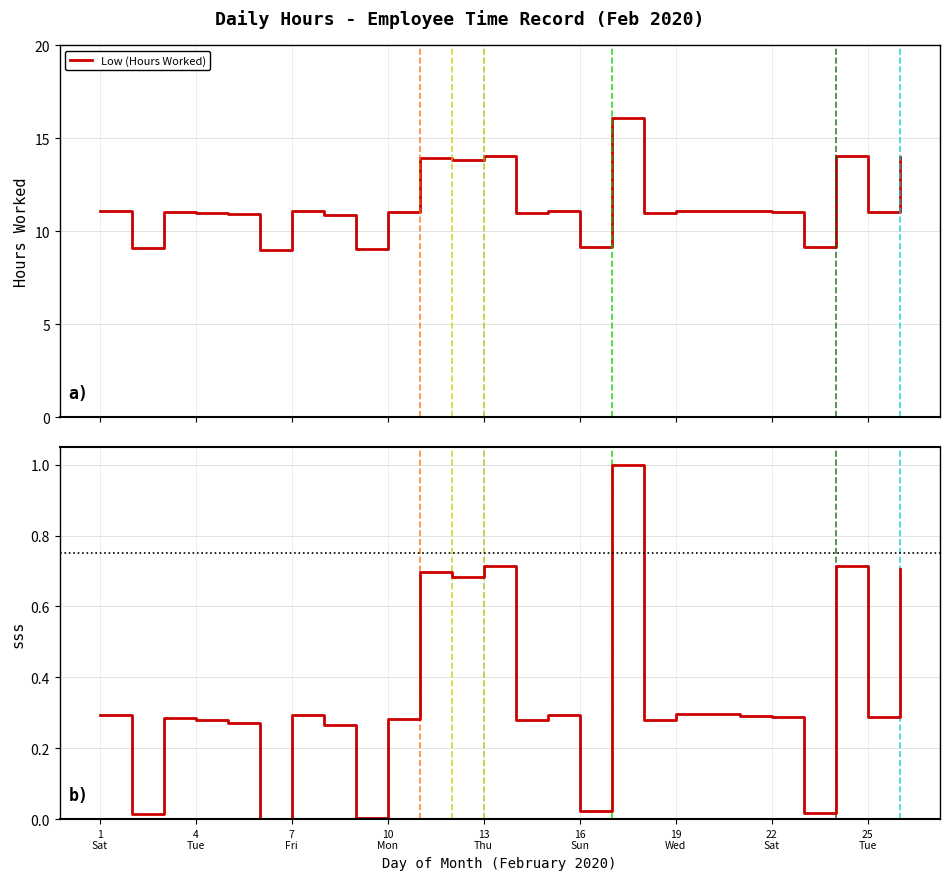

What is the minimum value for Low (Hours Worked)?

9.0